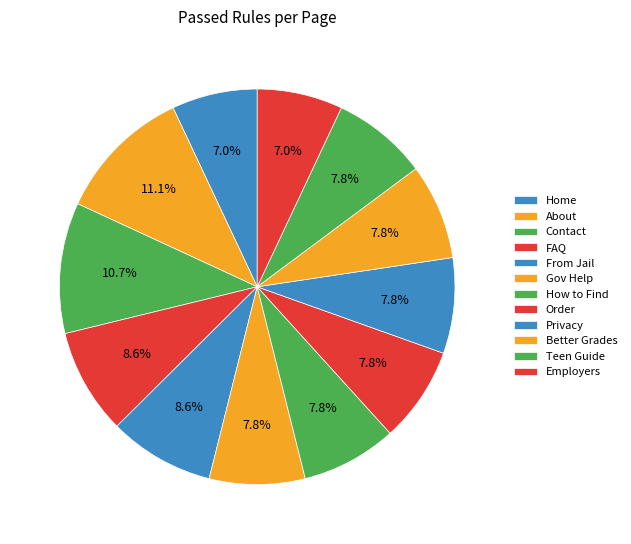

How many slices are in this pie chart?

12